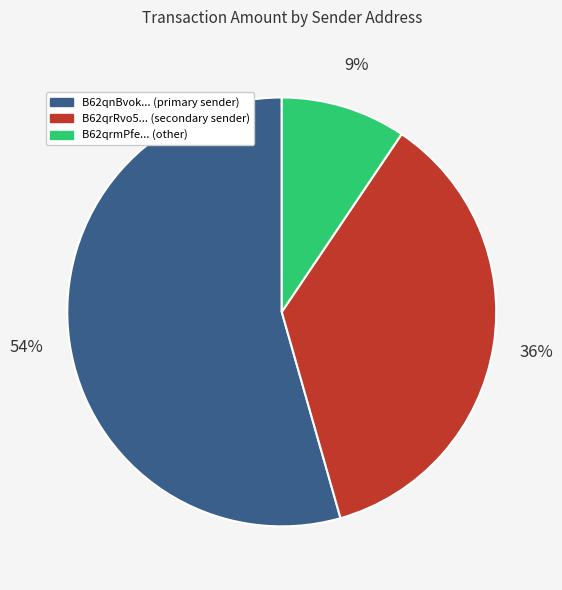

Is there a majority slice in this chart?

Yes